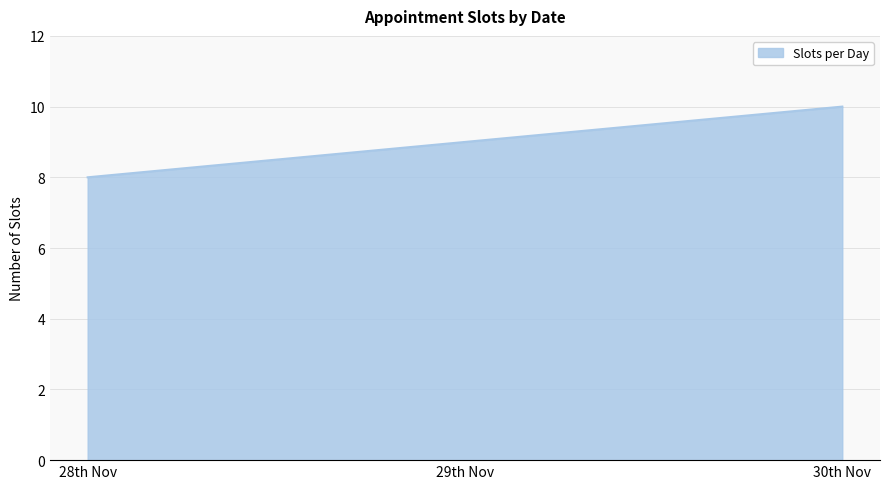

Reading right to left, what are all the values shown in this chart?

10	9	8